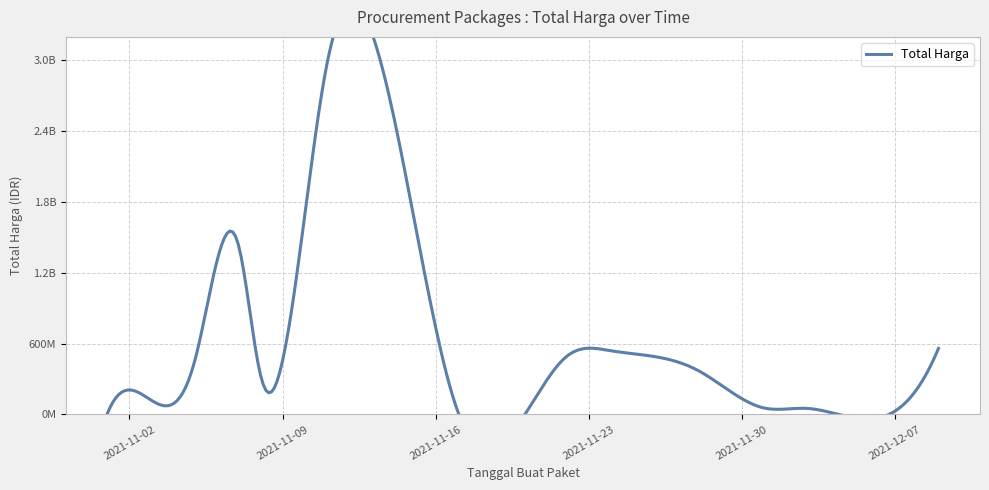

Which label corresponds to the largest value in the chart?

2021-11-11